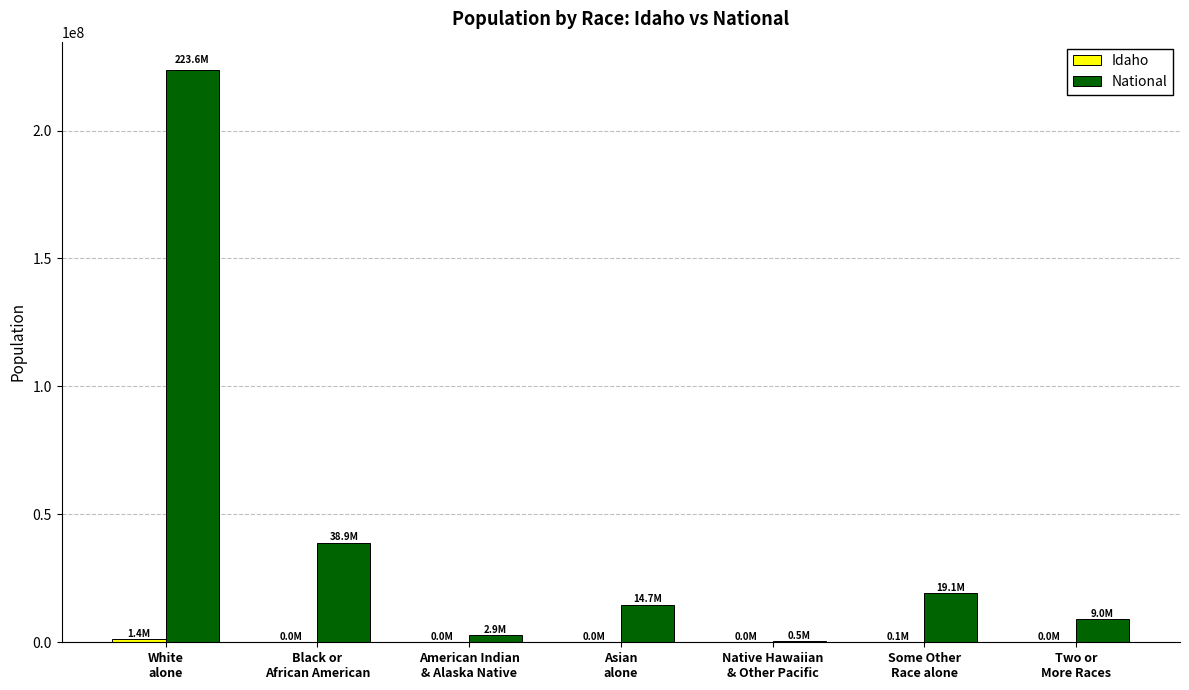

Count the number of categories in the chart.

7